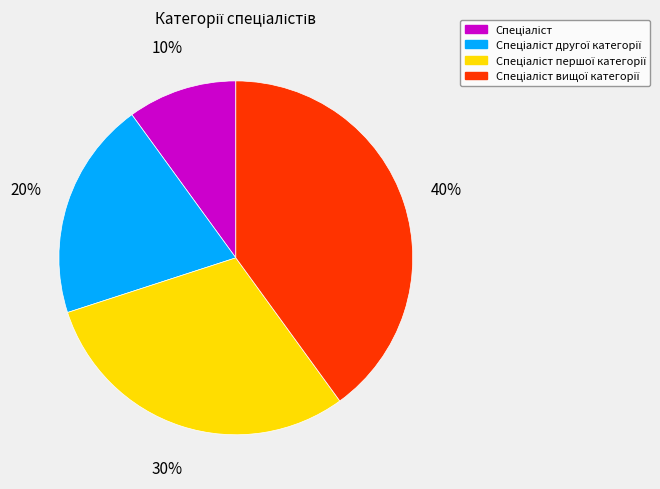

To the nearest percent, what is the difference between the largest and smallest slice percentages?

30%